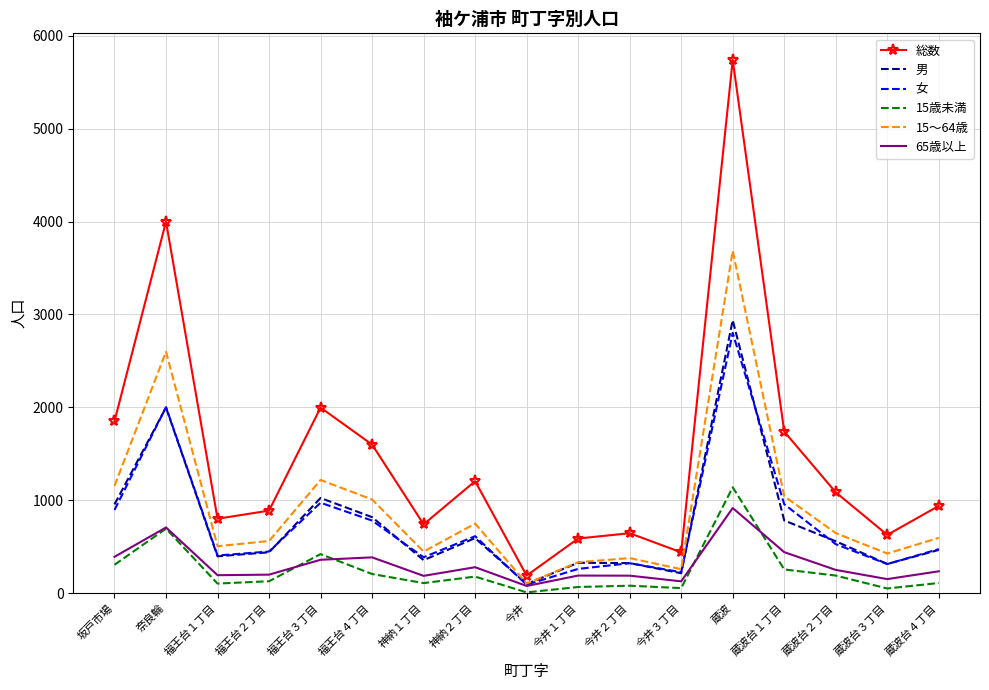

What is the minimum value shown in the chart?

8